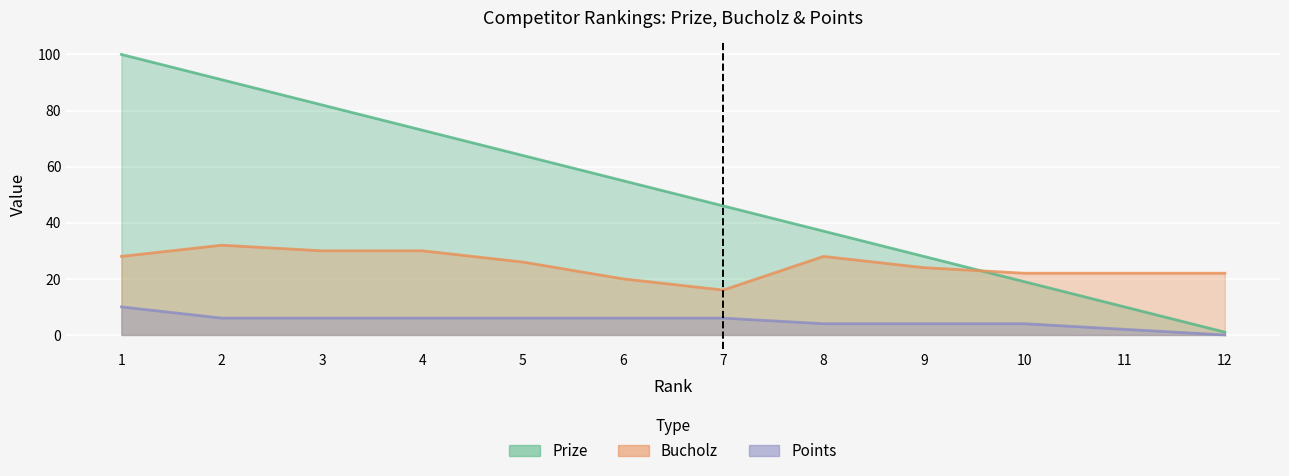

How many data points in Bucholz are less than 26?

6